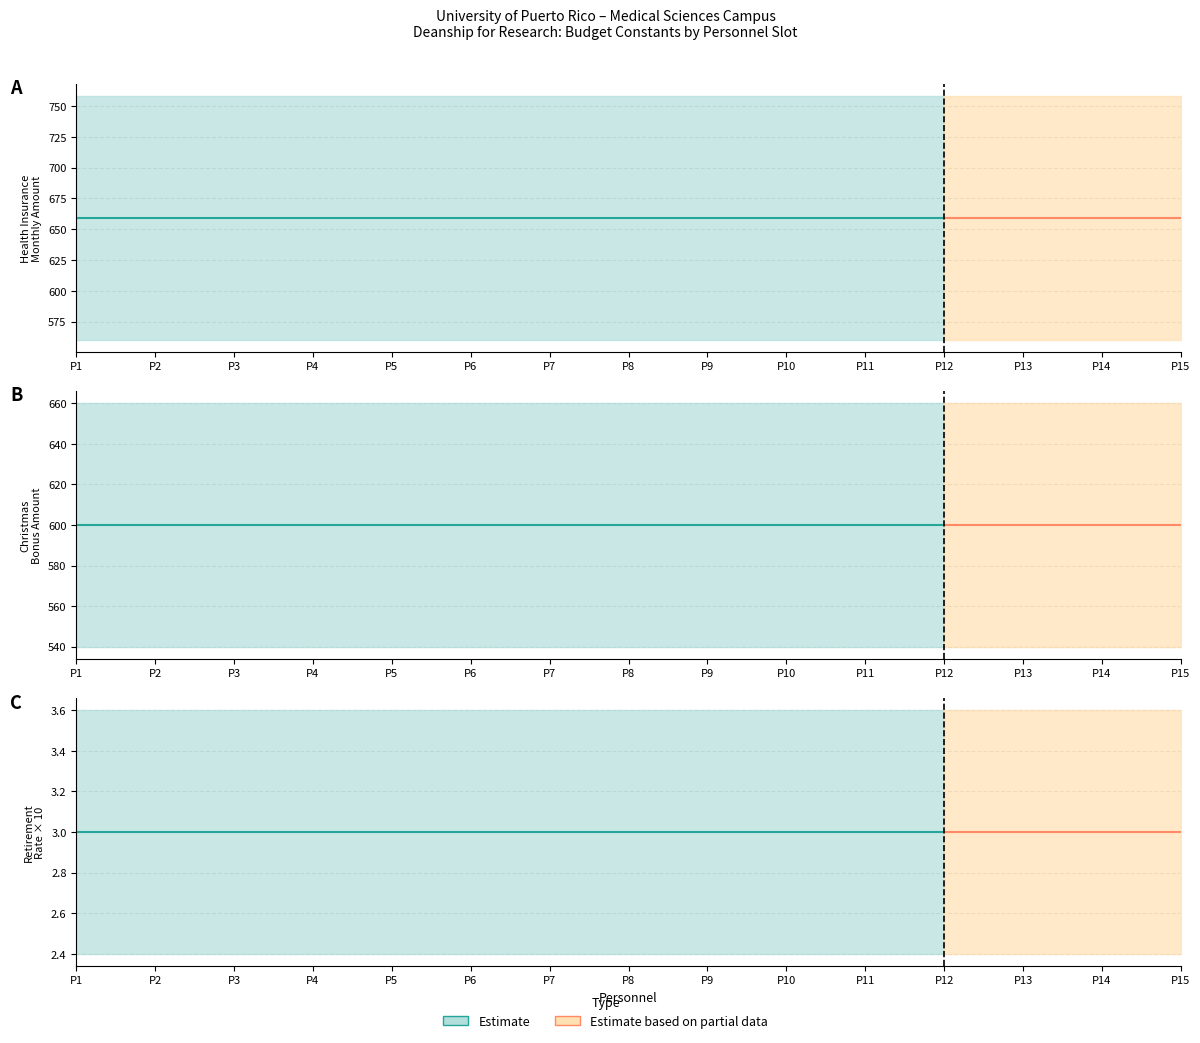

Which series has the largest total across all categories?

Health Insurance Monthly ($659.22/month)